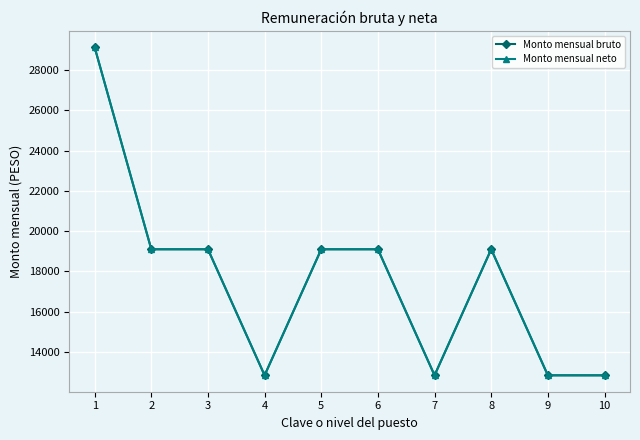

Reading left to right, what are all the values shown in this chart?

Monto mensual bruto: 29143.8	19099.0	19099.0	12831.0	19099.0	19099.0	12831.0	19099.0	12831.0	12831.0
Monto mensual neto: 29143.8	19099.0	19099.0	12831.0	19099.0	19099.0	12831.0	19099.0	12831.0	12831.0